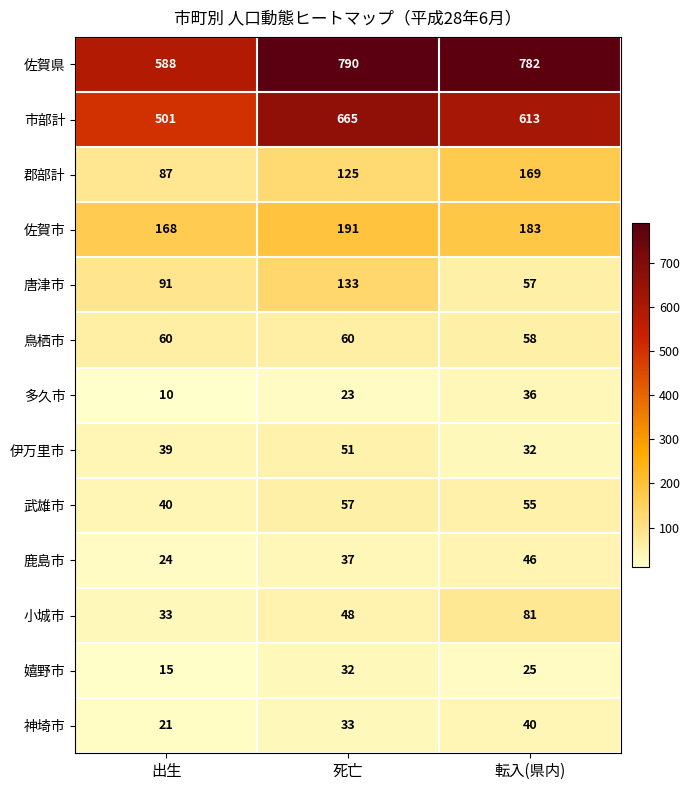

Is it true that 伊万里市 equals 39 at 出生?

True